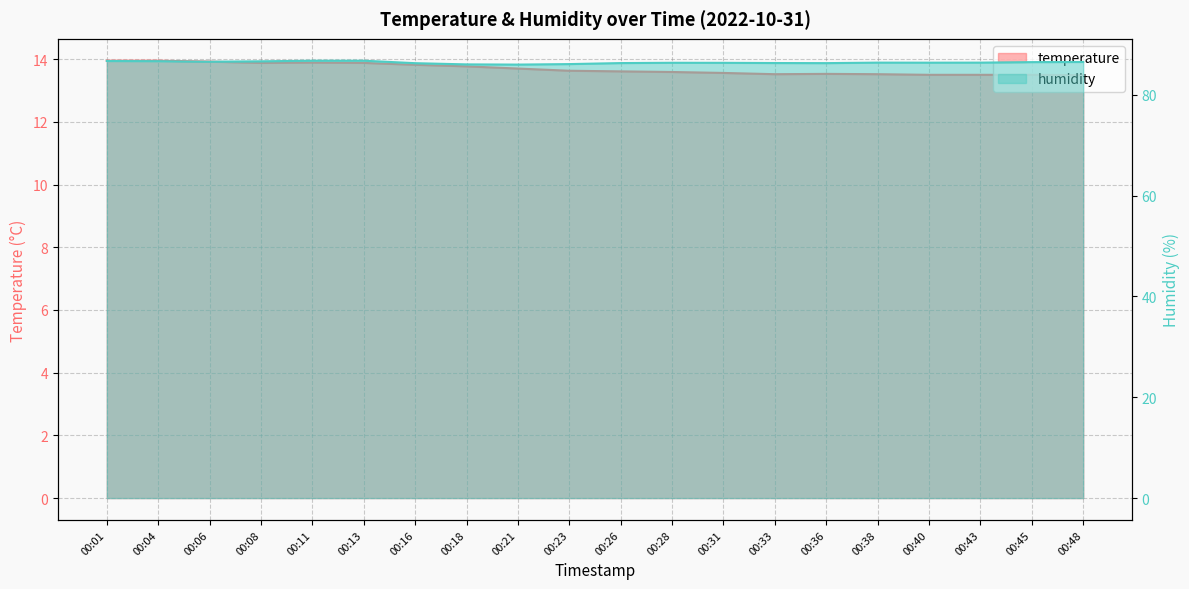

What value does the temperature series have at 00:31?

13.6